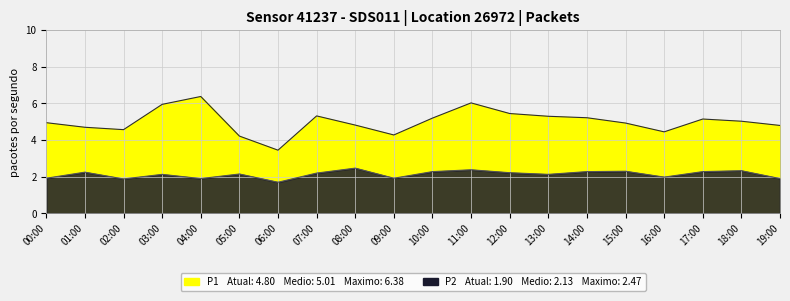

What position from the right is 17:00?

3